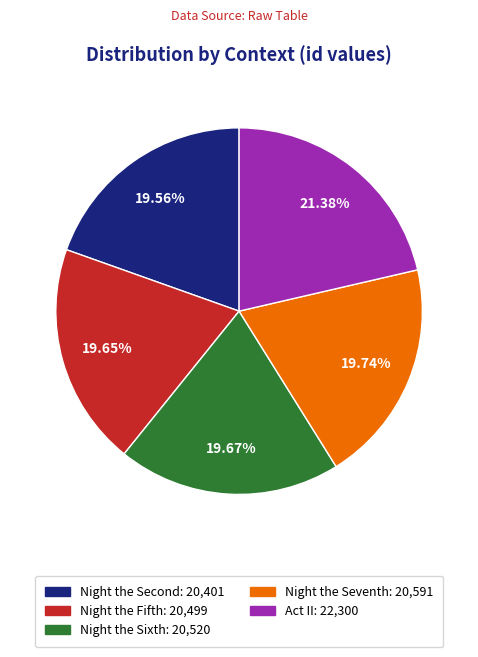

Is there any slice that represents more than half of the pie?

No